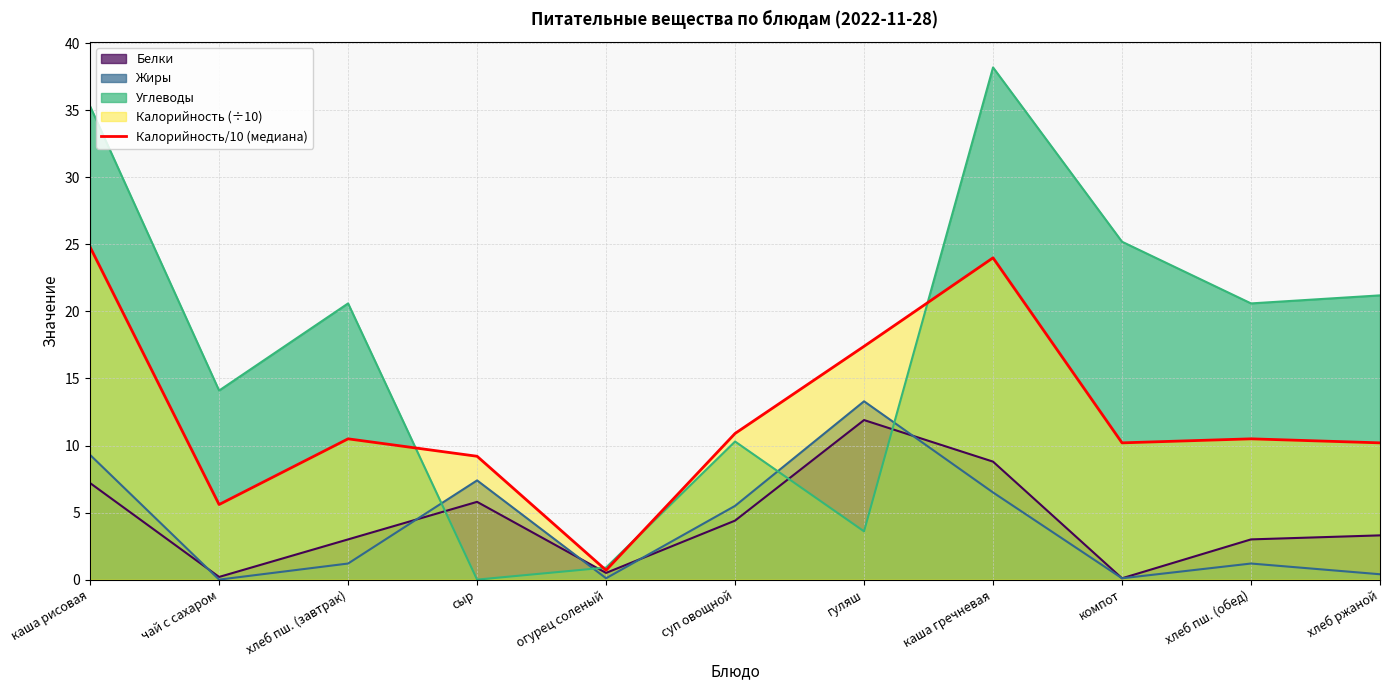

The chart shows a value of 10.9 at суп овощной. True or false?

True